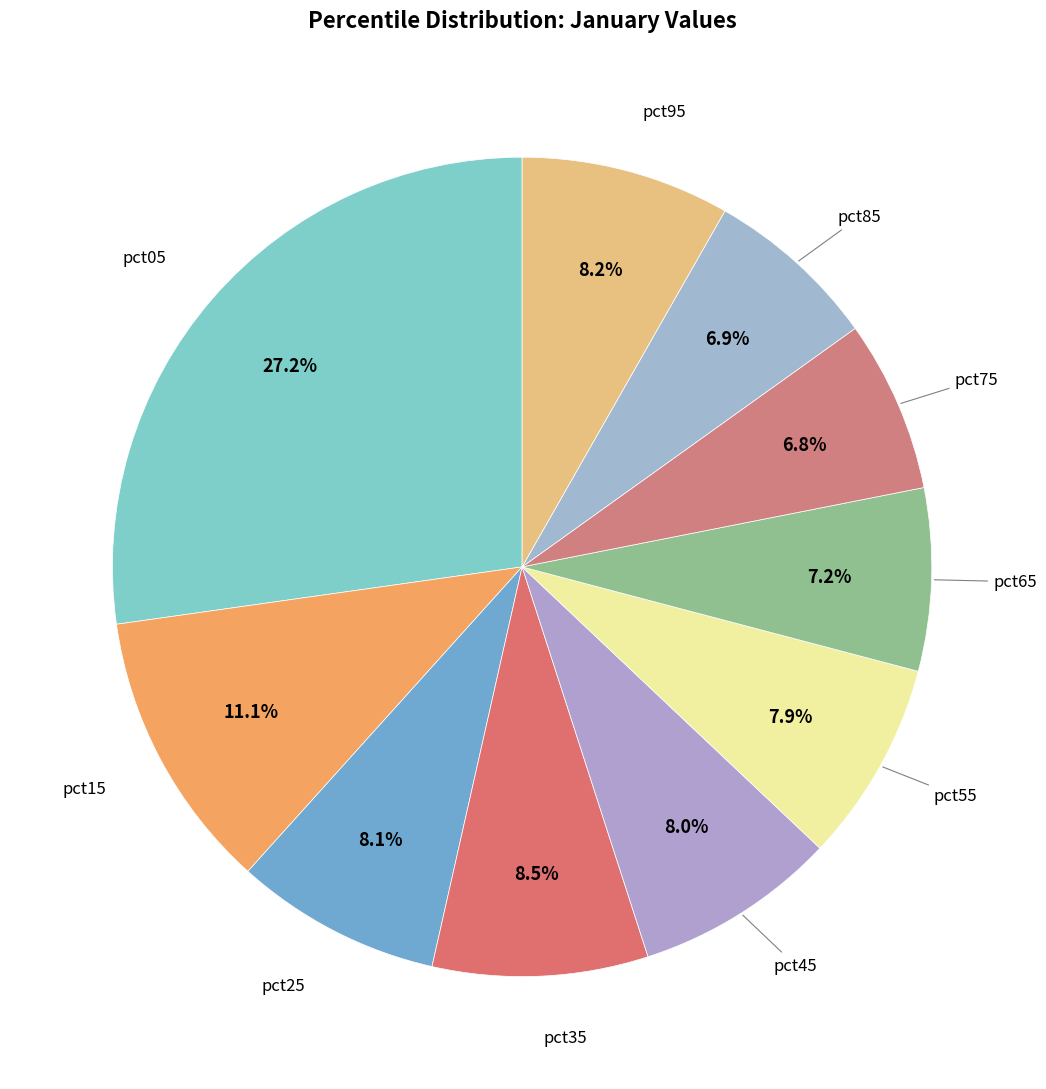

How many slices are in this pie chart?

10